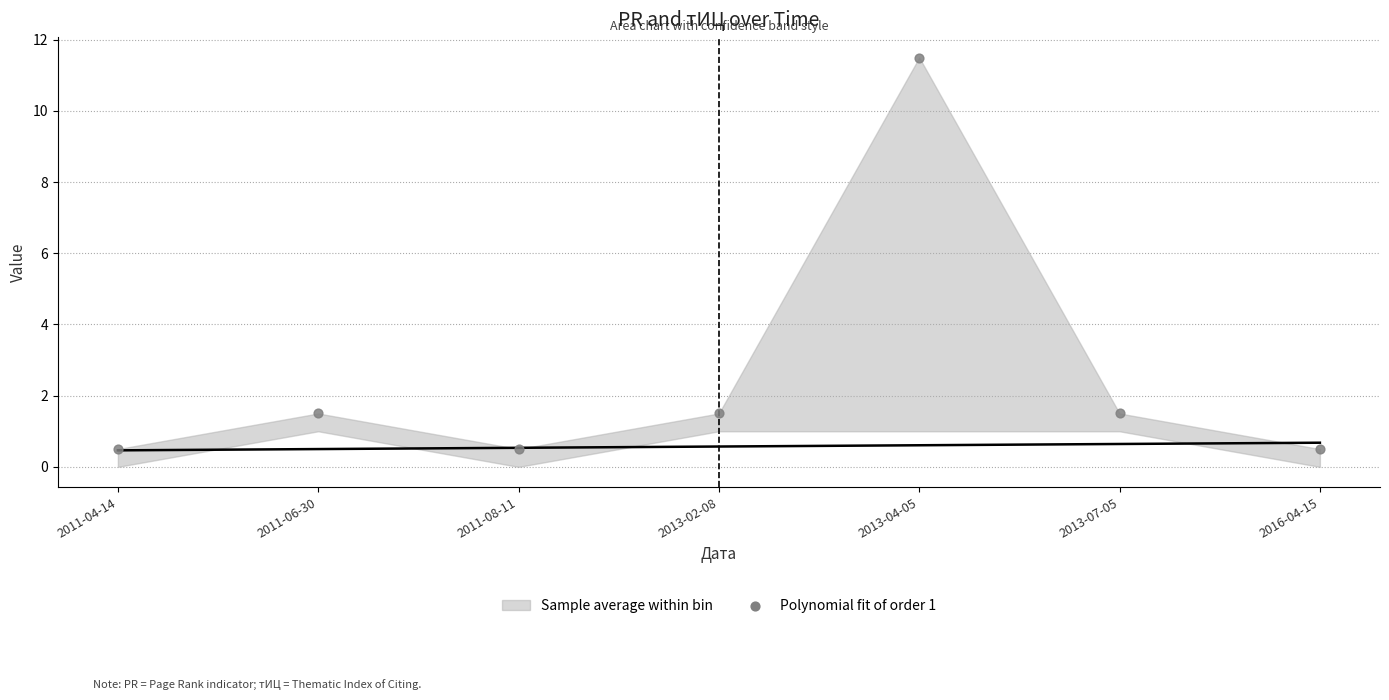

What is the range of Y values (max minus min)?

11.0